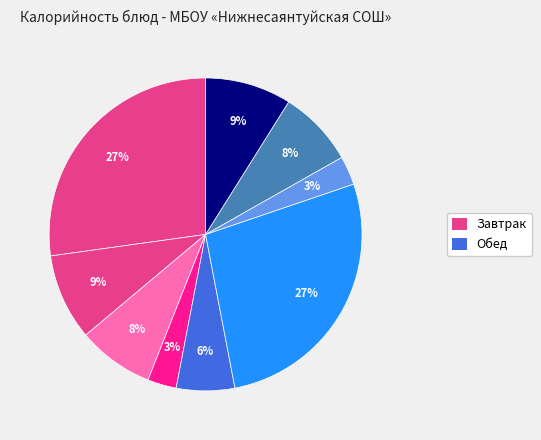

How many segments does this pie chart have?

9